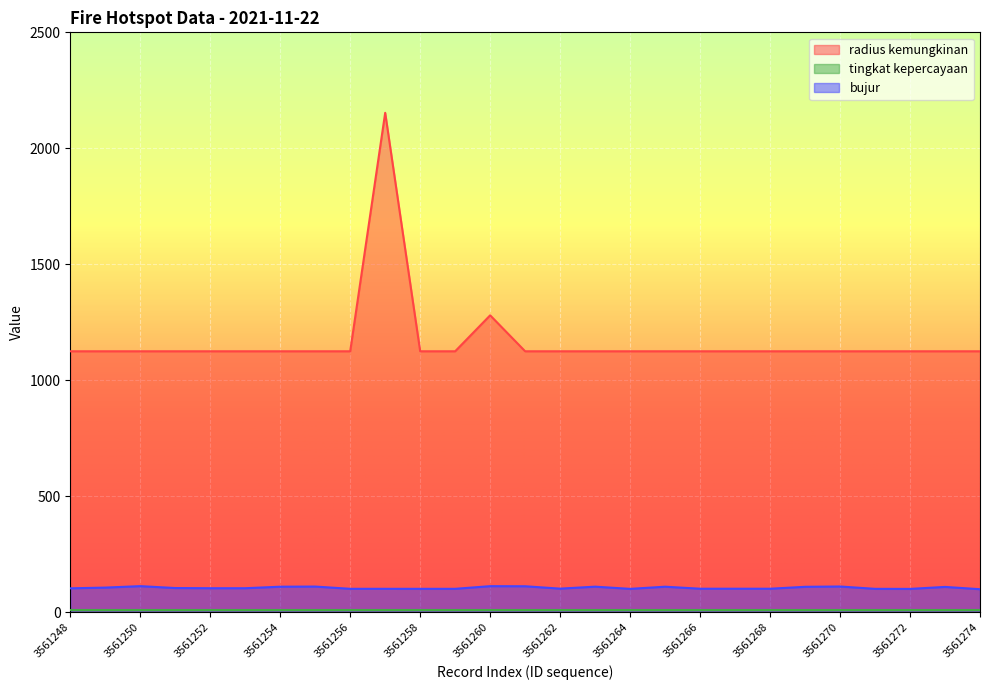

What is the difference between the maximum and minimum values in the radius kemungkinan series?

1028.0